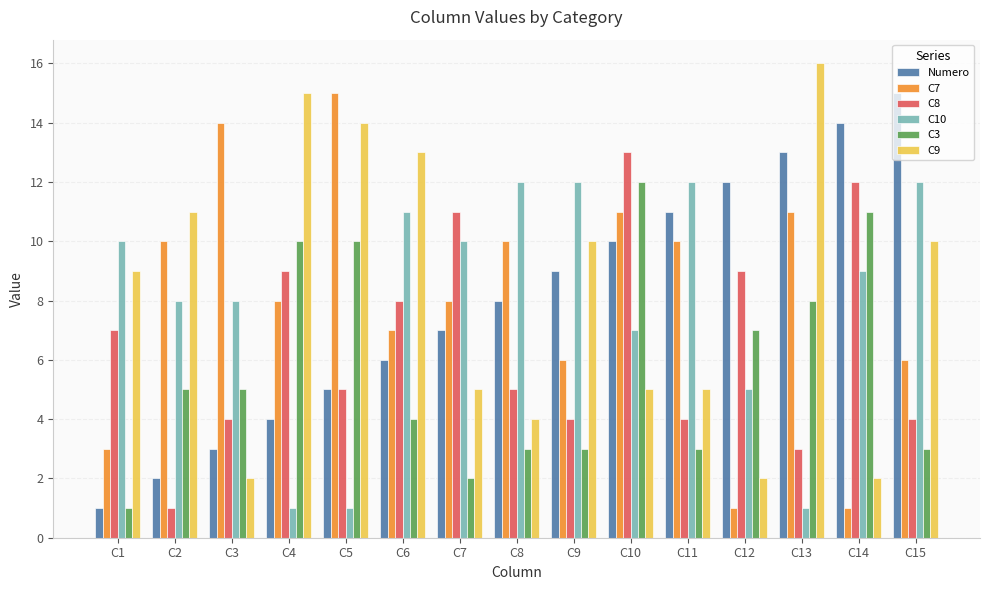

Between C5 and C15, which series saw the biggest shift?

C10